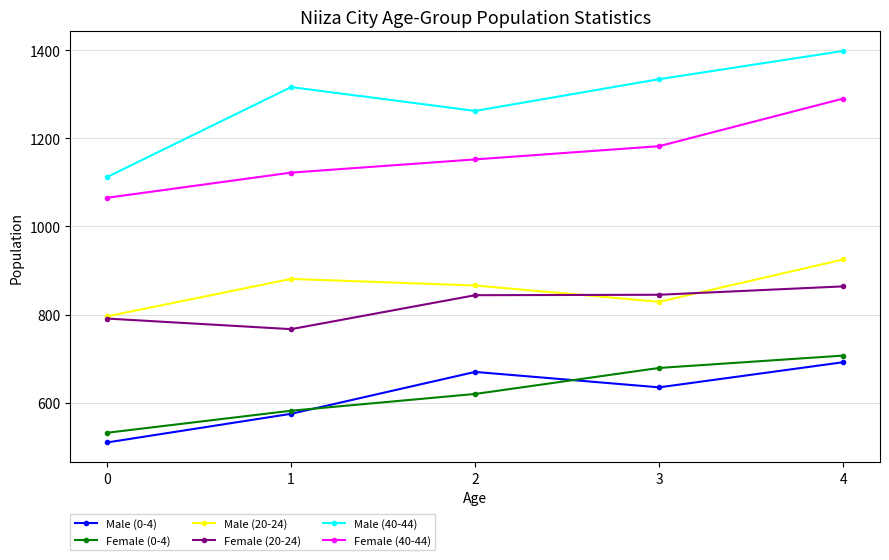

What is the highest value of the Female (20-24) series?

864